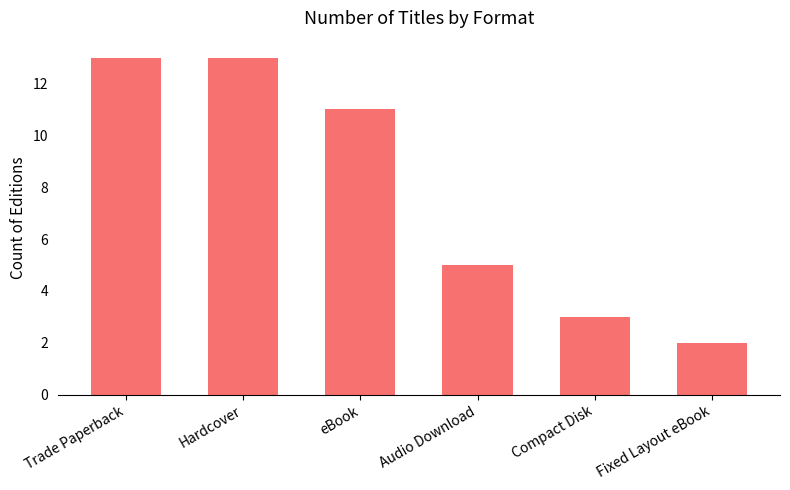

What is the greatest value displayed?

13